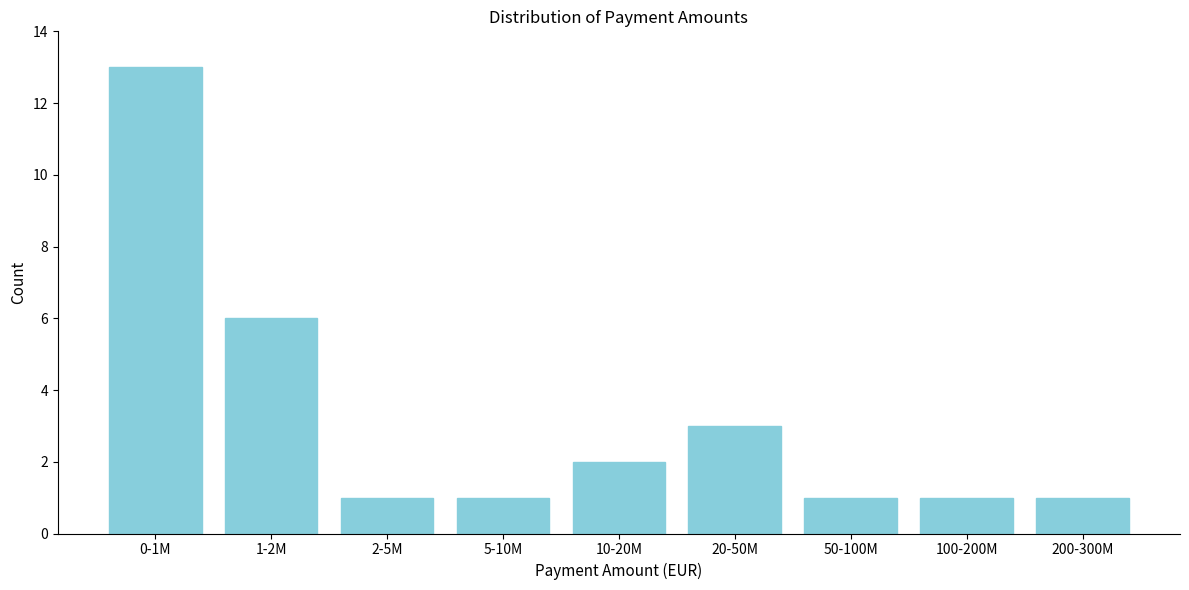

Reading left to right, transcribe all the data shown in this chart.

13	6	1	1	2	3	1	1	1